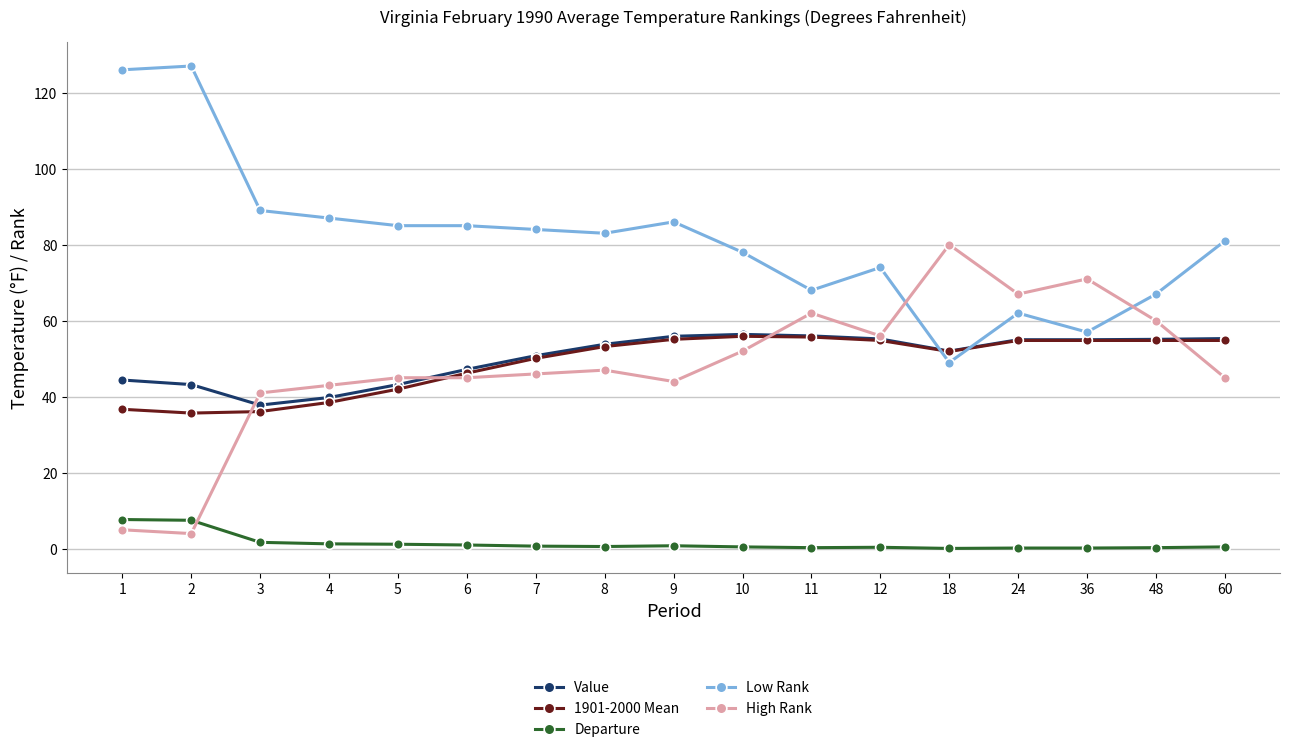

What is the value of the Low Rank point at the 7th from the left?

84.0